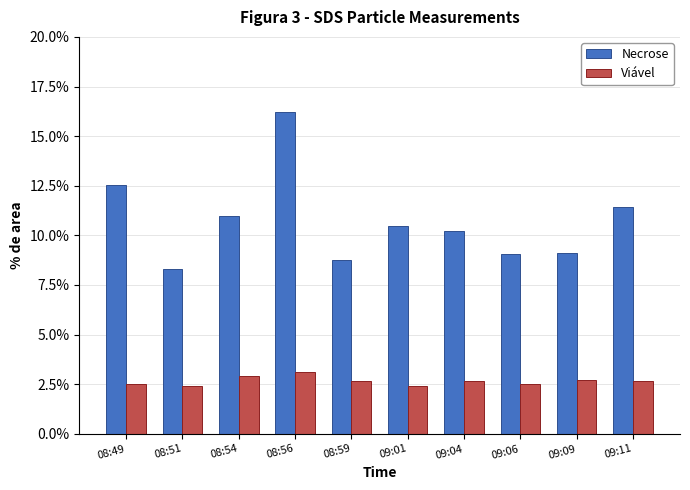

Between 09:09 and 09:11, which series saw the biggest shift?

Necrose